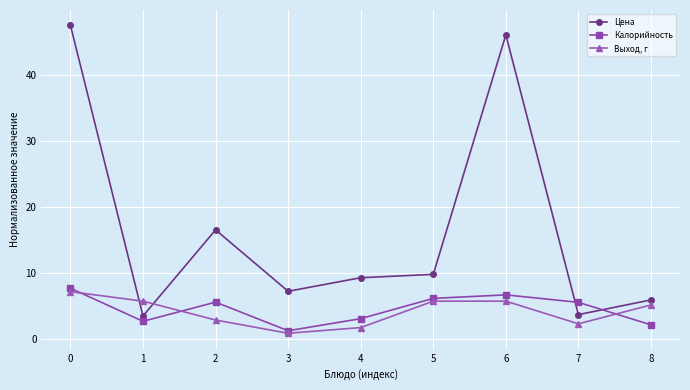

The Выход, г series shows 5.7 at 6. True or false?

True